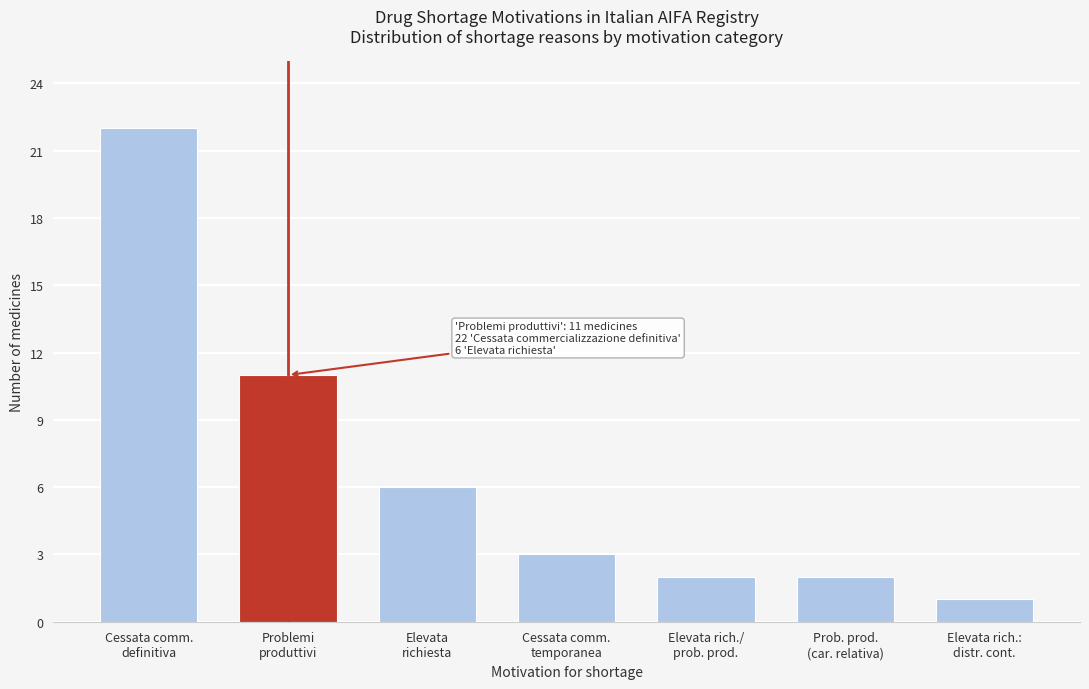

Reading left to right, extract all data points from this chart.

22	11	6	3	2	2	1